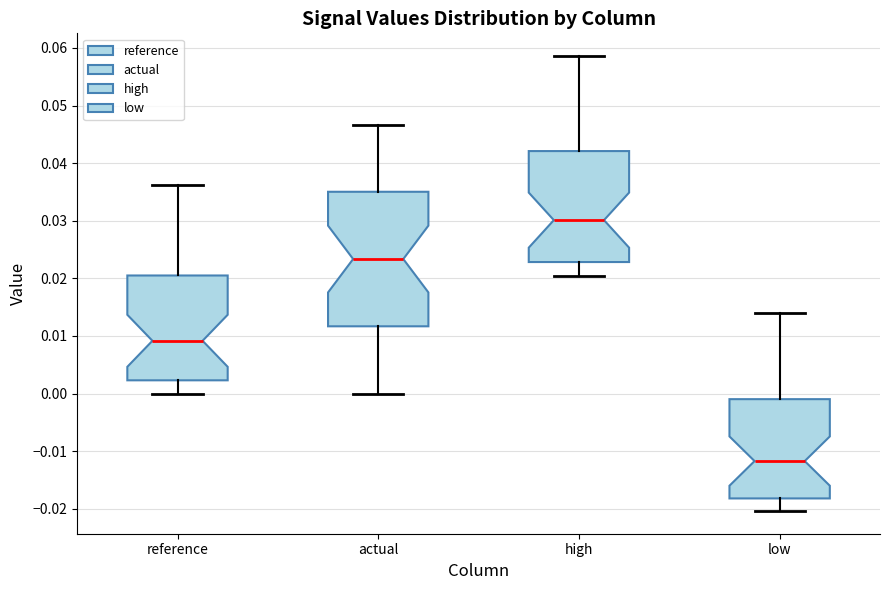

Comparing the boxes themselves (not the whiskers), which one is the tallest?

actual